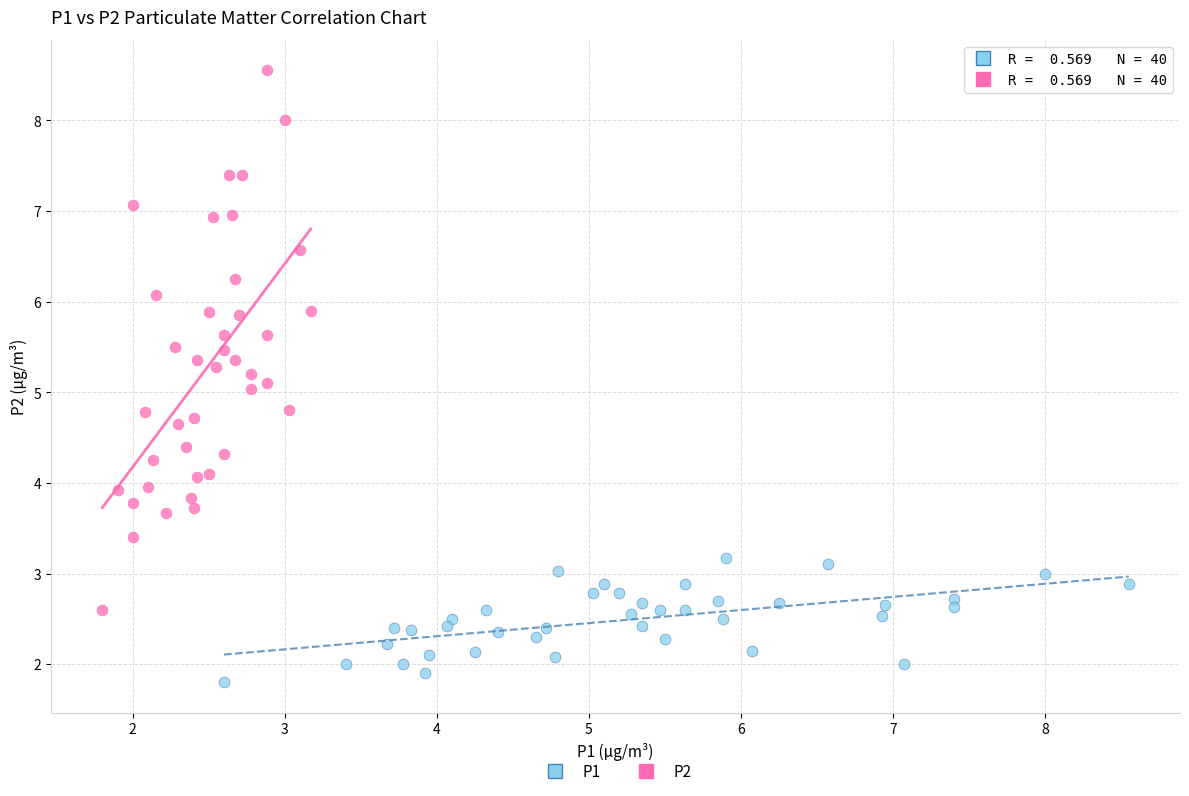

Which series has the largest Y range (max minus min)?

P2